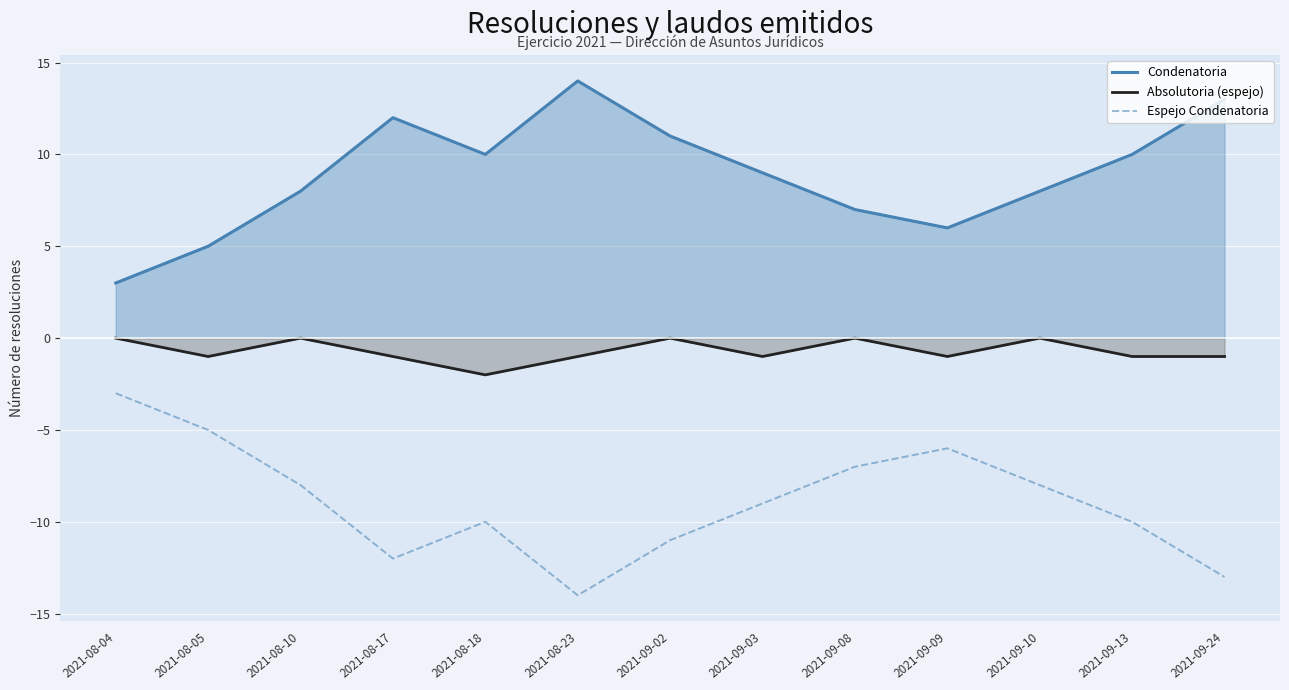

In Espejo Condenatoria, how many points are lower than both neighbors (excluding endpoints)?

2